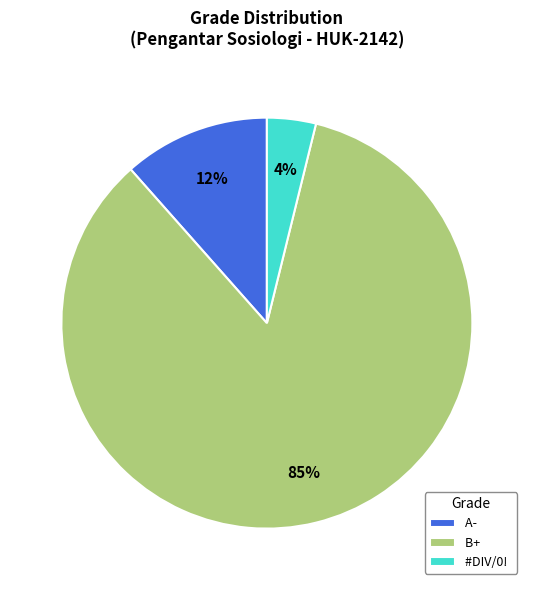

Which category accounts for the majority?

B+